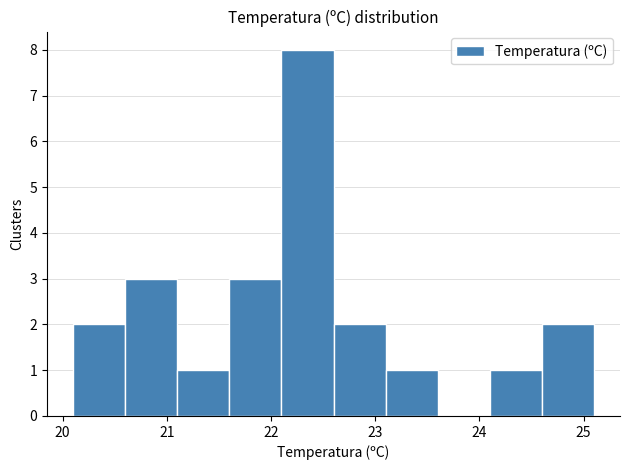

Reading left to right, list every bar in this chart as the range it spans on the x-axis followed by its height. The values are not printed on the chart, so give them approximately, as read against the axis.

20.1 to 20.6: 2
20.6 to 21.1: 3
21.1 to 21.6: 1
21.6 to 22.1: 3
22.1 to 22.6: 8
22.6 to 23.1: 2
23.1 to 23.6: 1
23.6 to 24.1: 0
24.1 to 24.6: 1
24.6 to 25.1: 2